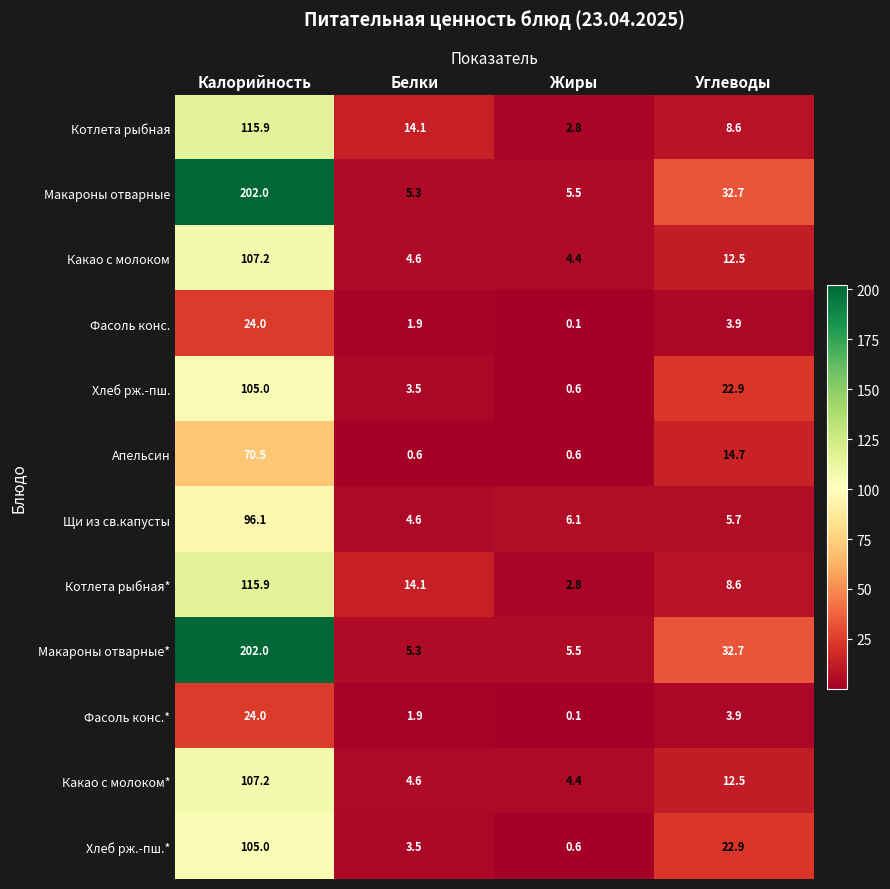

What is the difference between the highest and lowest values at Углеводы?

28.8